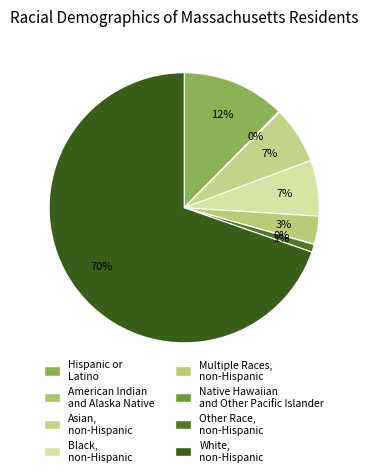

What is the majority slice?

White, non-Hispanic